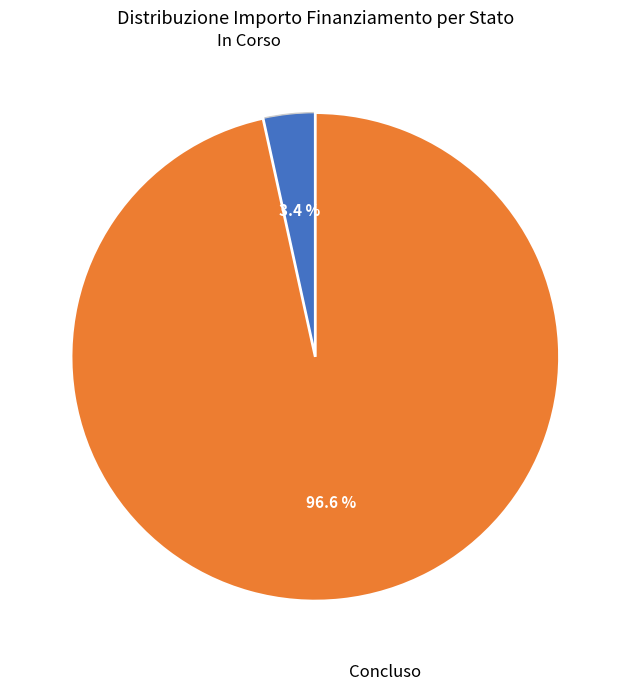

Is there a majority slice in this chart?

Yes